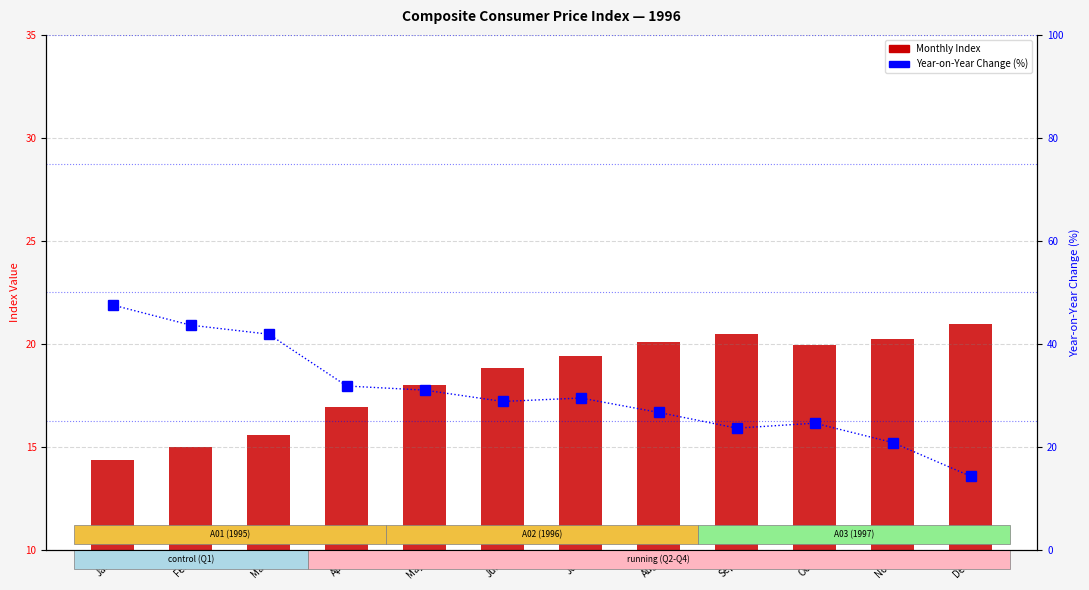

The value of All Items YoY (%) at Oct is 24.6. True or false?

True